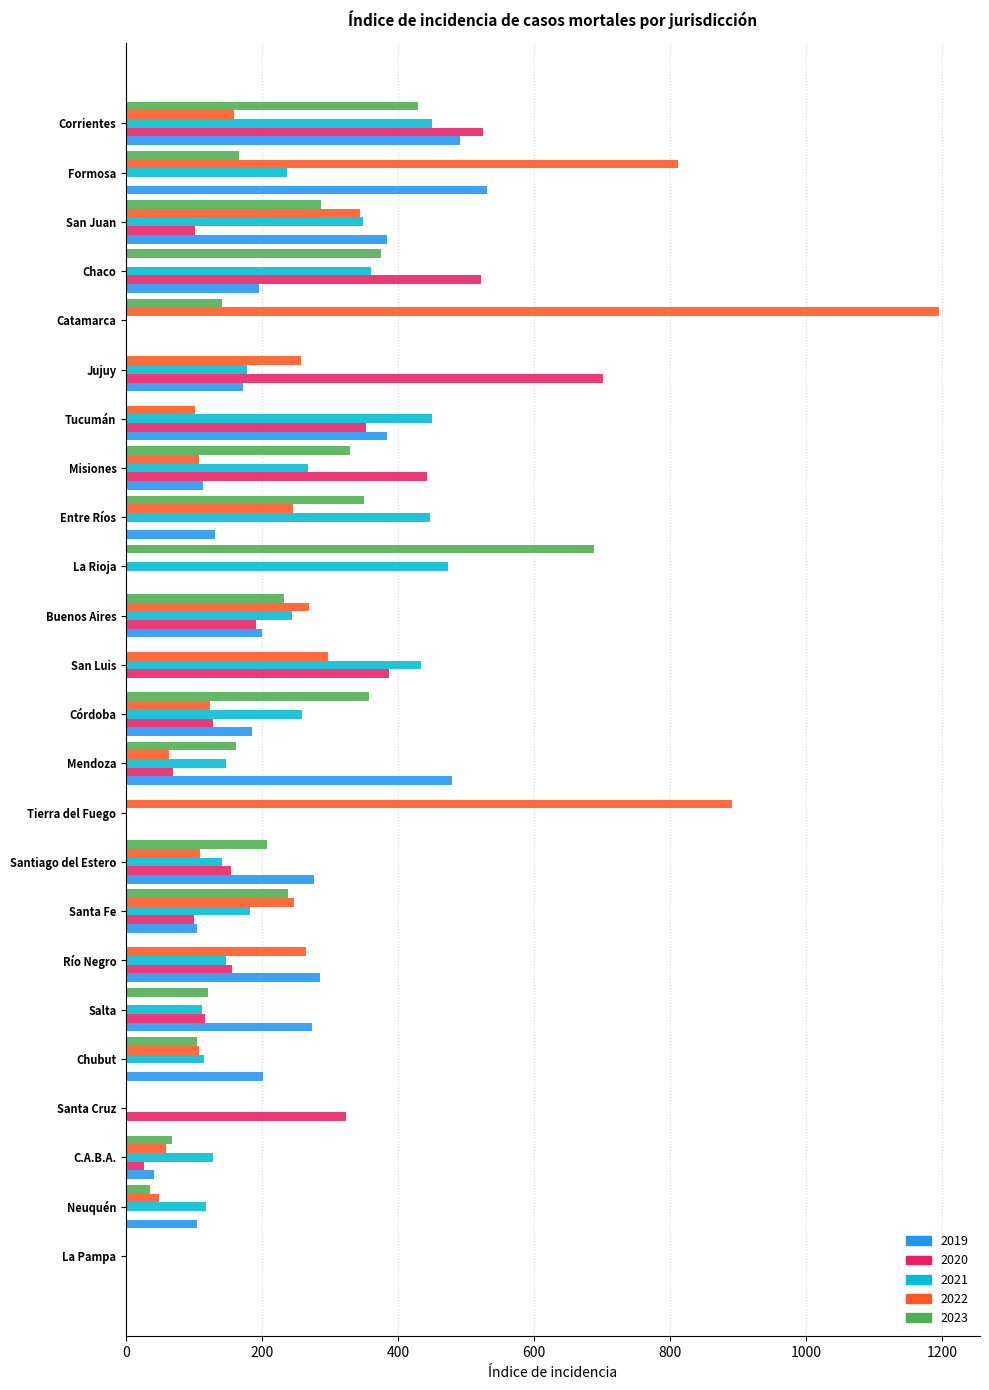

Is the value of 2019 at Río Negro greater than the value of 2022 at Entre Ríos?

Yes